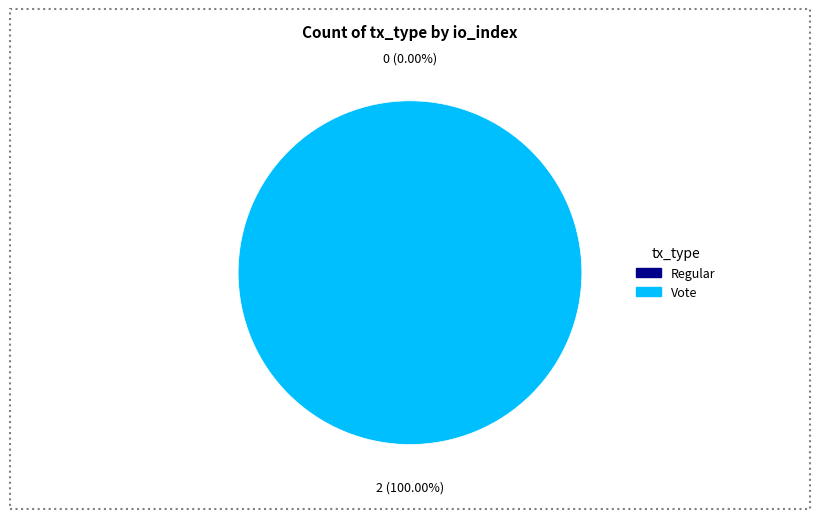

What percentage is the Vote slice, to the nearest percent?

100%